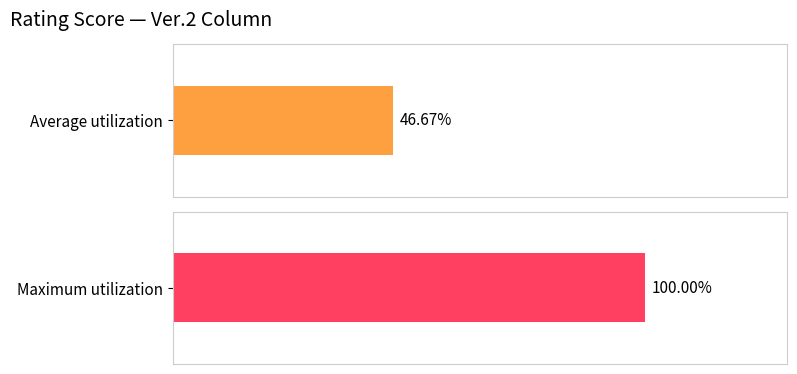

The value at 9 is 14. True or false?

False